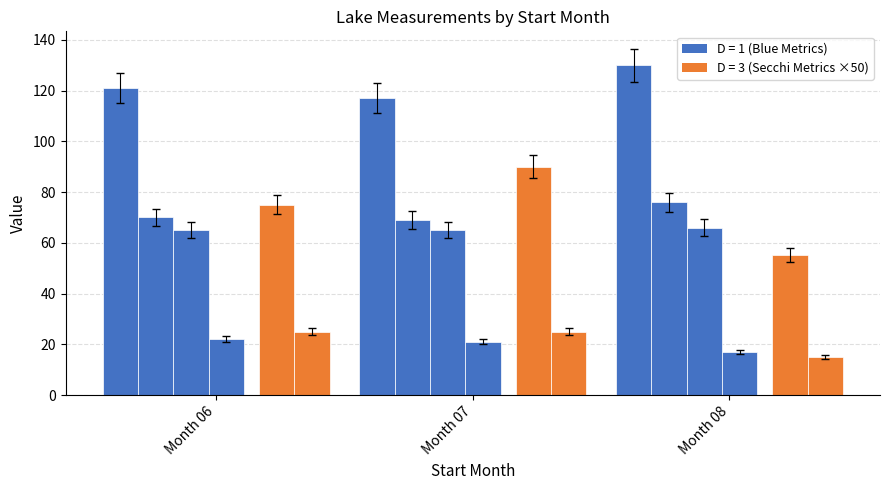

What is the value of the Secchi bar at the 2nd from the left?

90.0